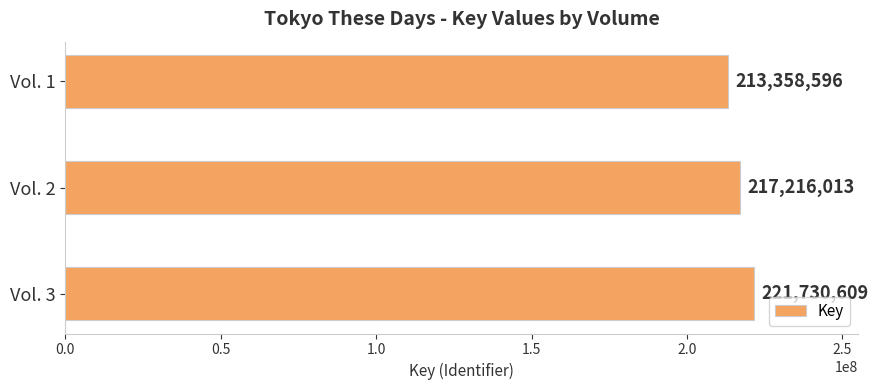

Is it true that the value at Vol. 3 is 58959982?

False